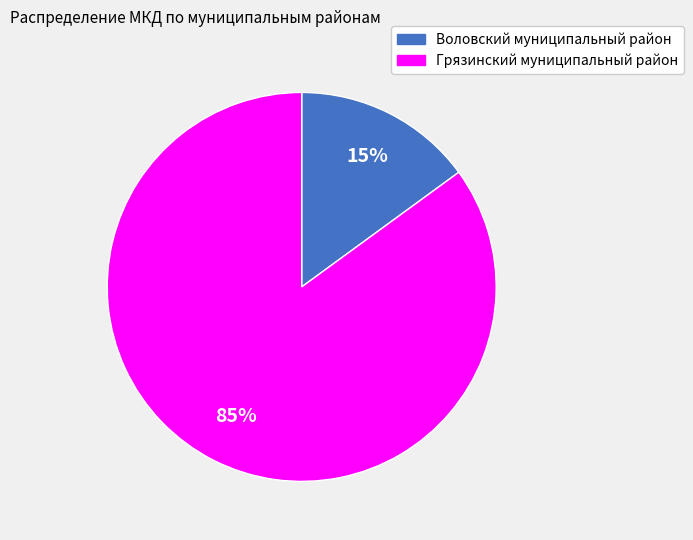

Count the number of slices in the pie.

2